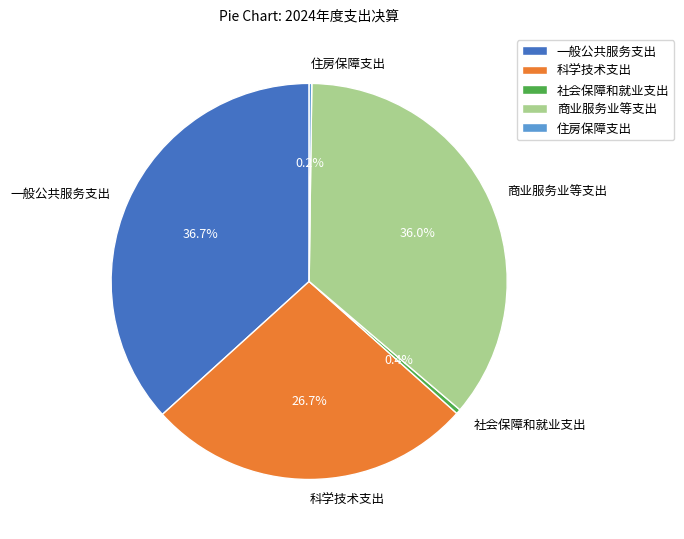

Does 科学技术支出 account for over 50% of the chart?

No